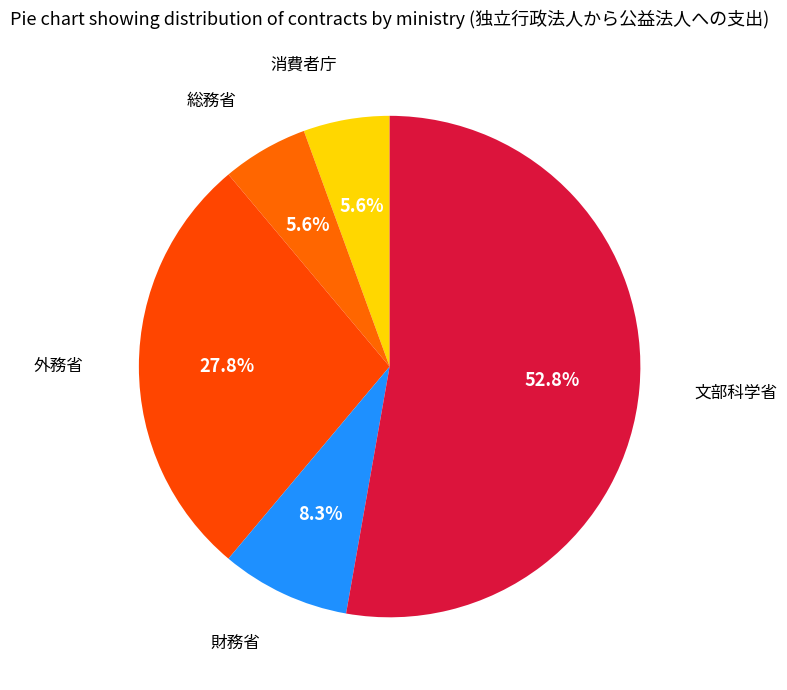

How much of the chart is everything except 消費者庁?

94.4%